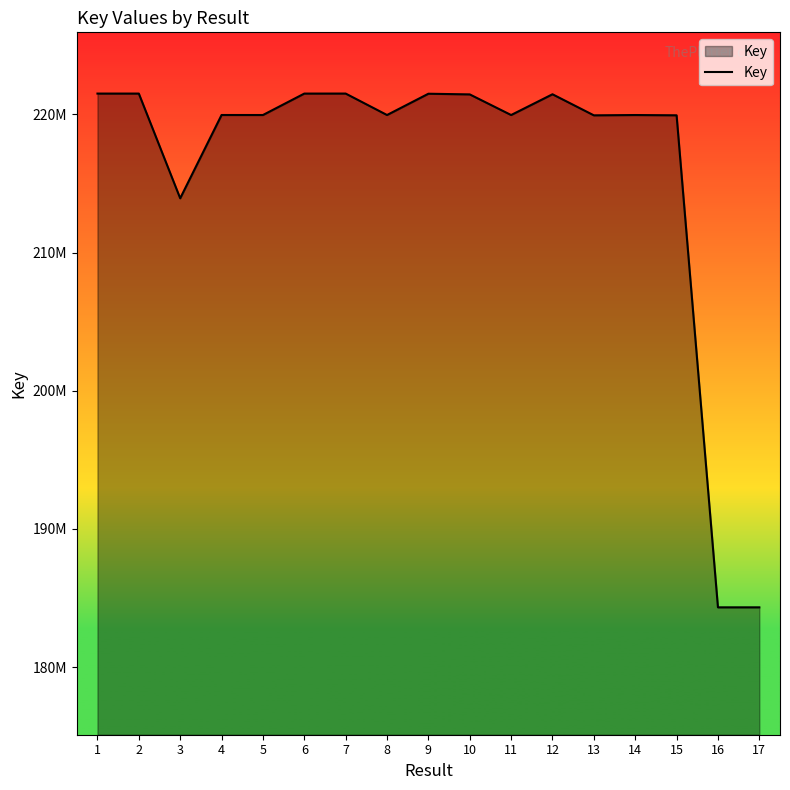

What is the sum of the values at 16 and 4?

404279017